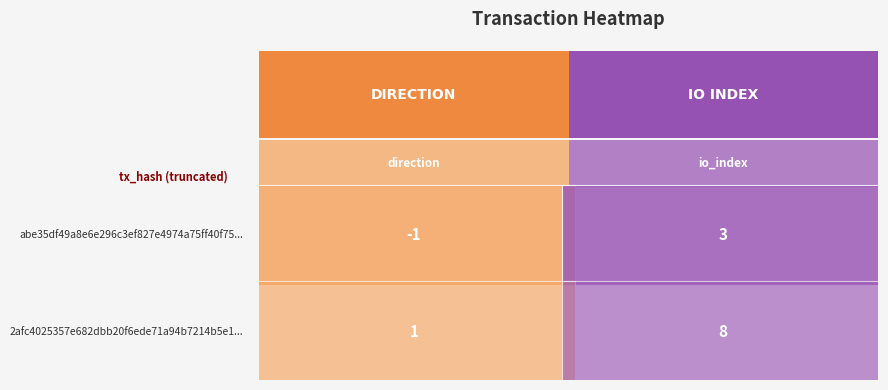

Reading left to right, extract all data points from this chart.

abe35df49a8e6e296c3ef827e4974a75ff40f75: -1	3
2afc4025357e682dbb20f6ede71a94b7214b5e1: 1	8